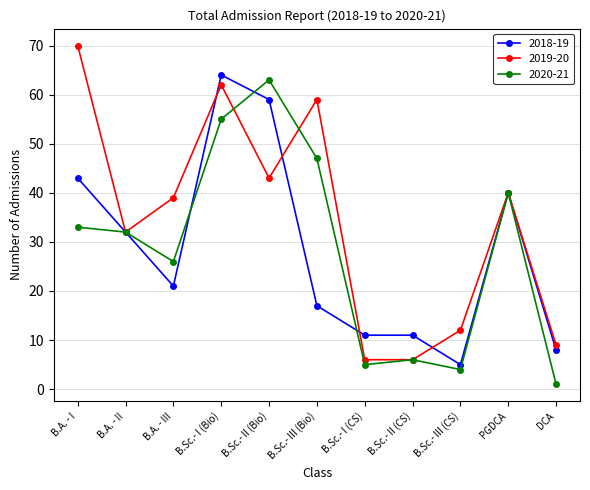

Which category has the lowest value across all series?

DCA